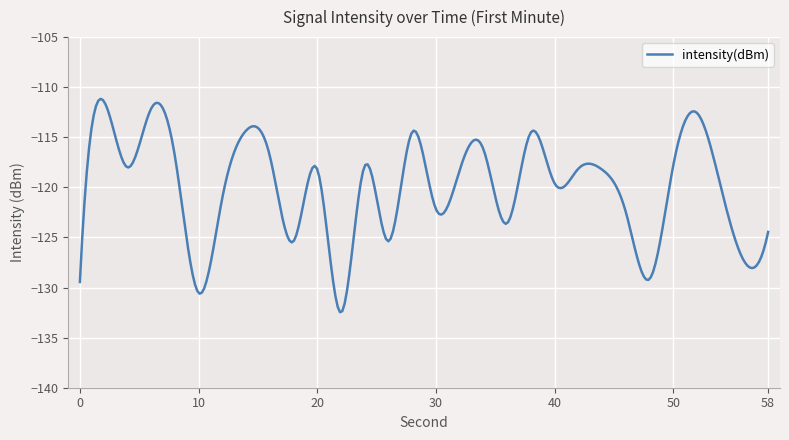

What is the difference between the maximum and minimum values?

21.3